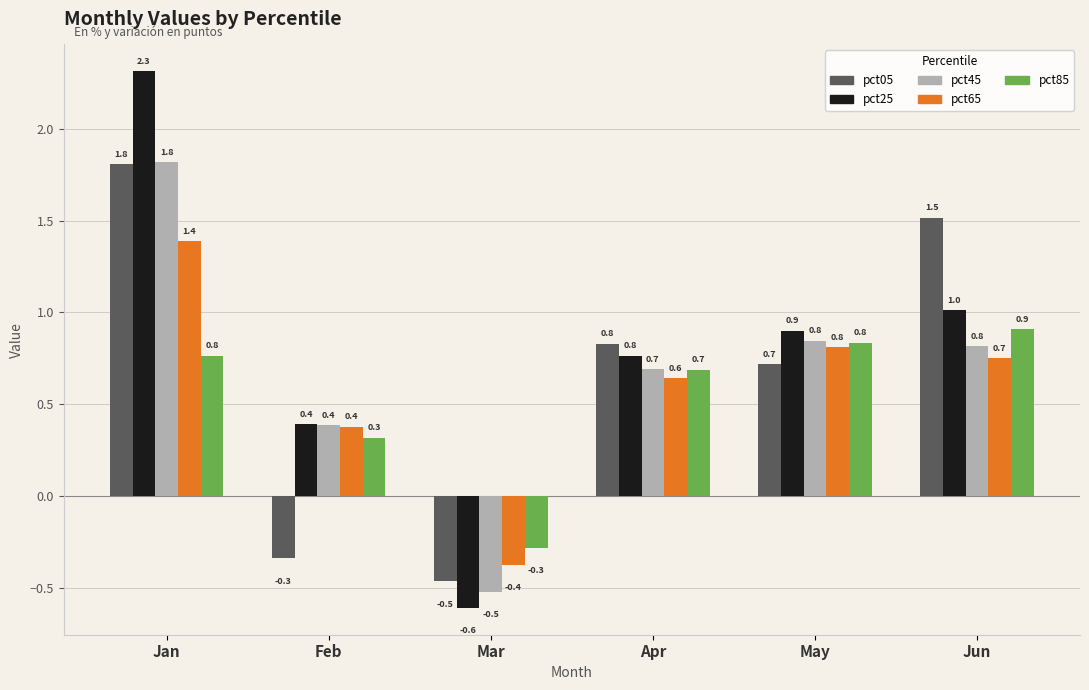

What is the difference between the pct05 values at May and Jun?

0.8